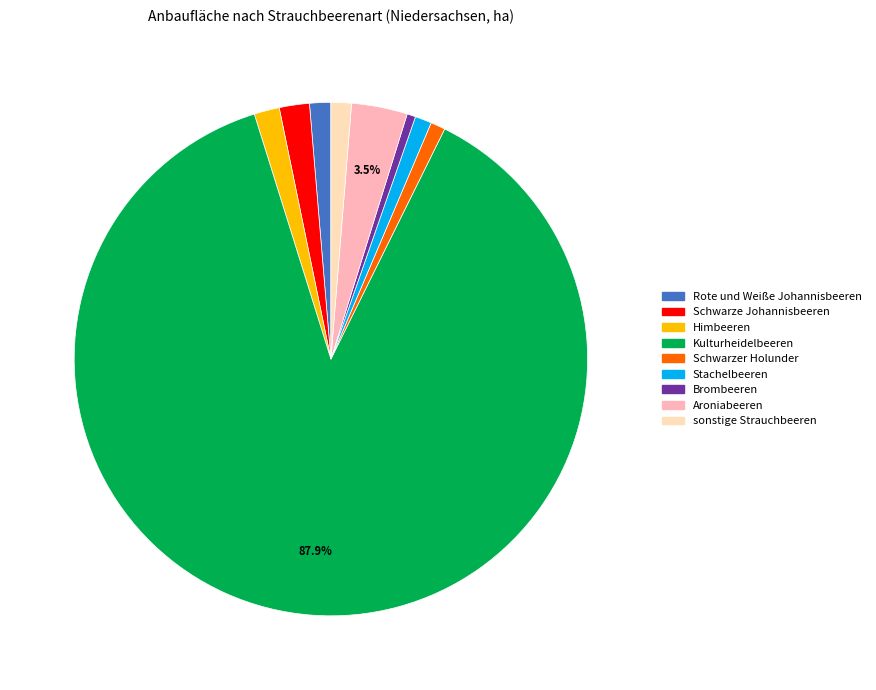

Do Himbeeren and Stachelbeeren together represent more than half of the pie?

No